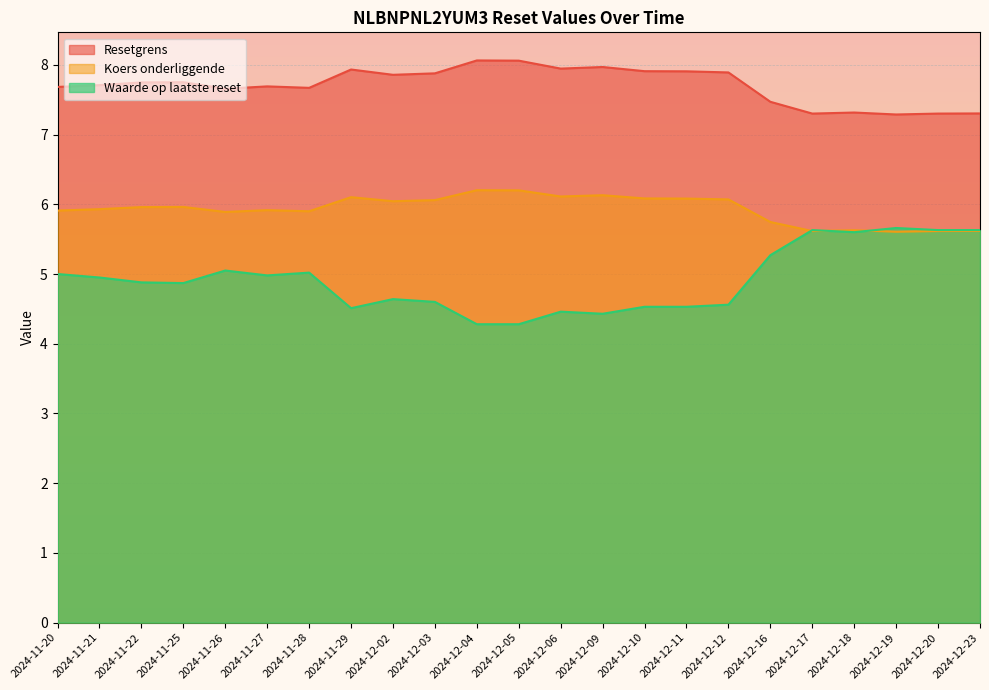

True or false: Resetgrens has a value of 7.7 at 2024-11-26.

True